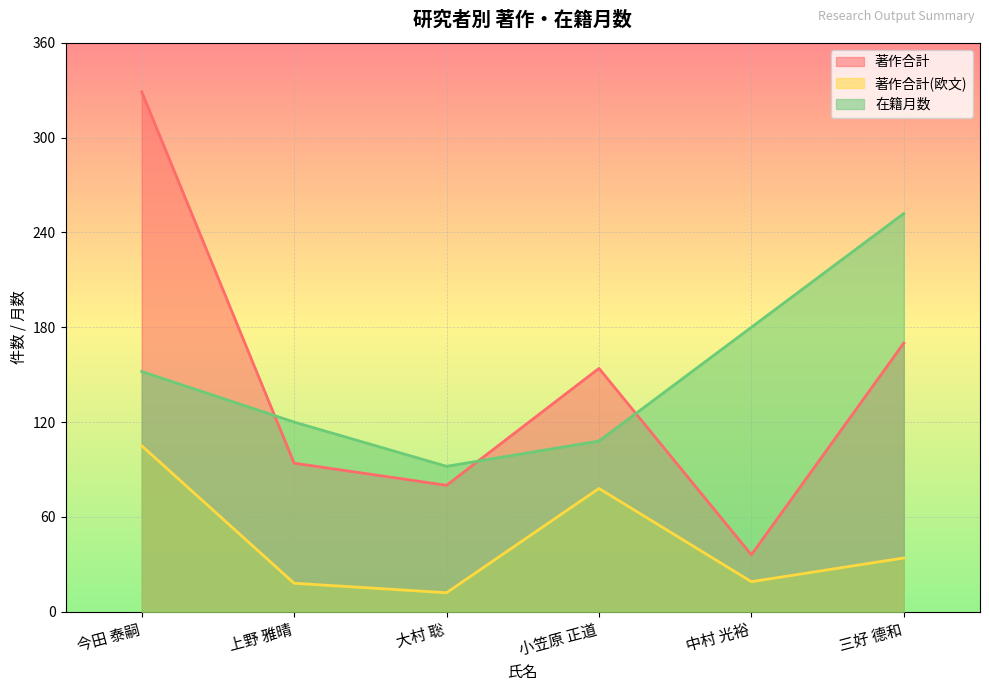

Is the value of 著作合計(欧文) at 小笠原 正道 greater than the value of 著作合計 at 中村 光裕?

Yes